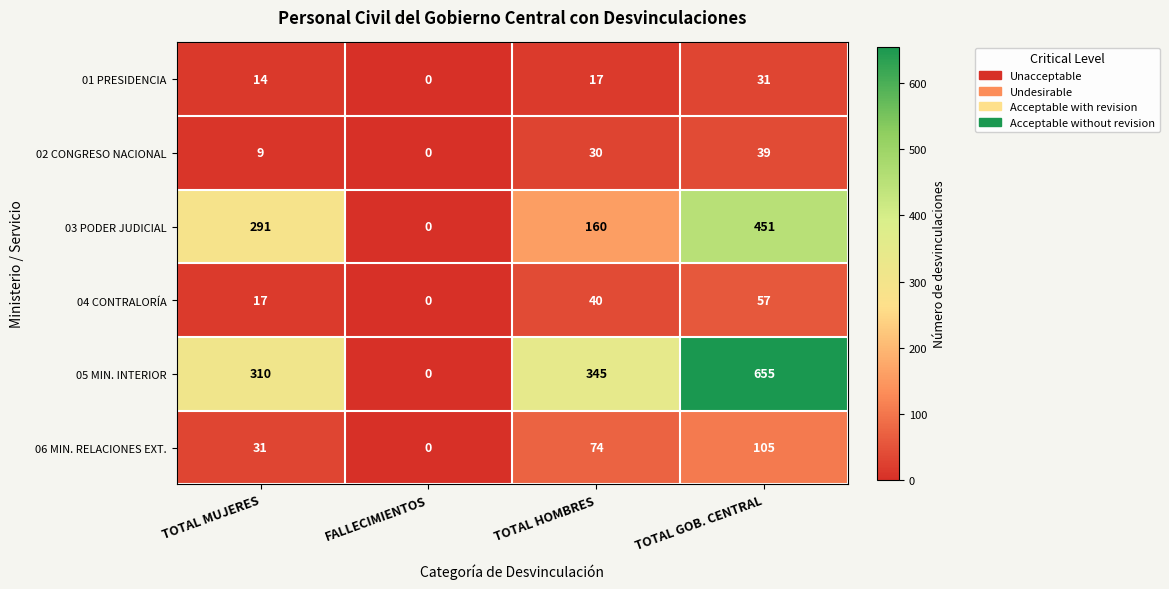

Count the 02 CONGRESO NACIONAL values in the range 9 to 39.

3